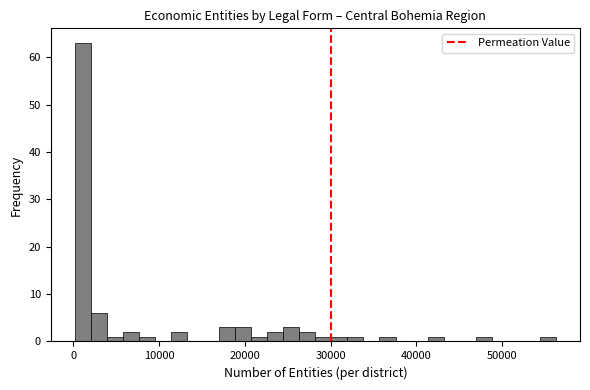

Around what value on the x-axis is the tallest bar? Give the approximate position of its centre, as read against the axis.

1000